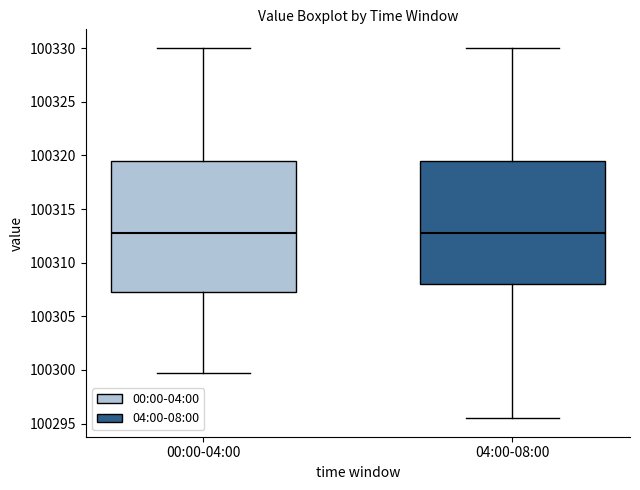

Where does the lower whisker of the box for 00:00-04:00 end on the y-axis? The values are not printed on the chart, so give them approximately, as read against the axis.

100300.0